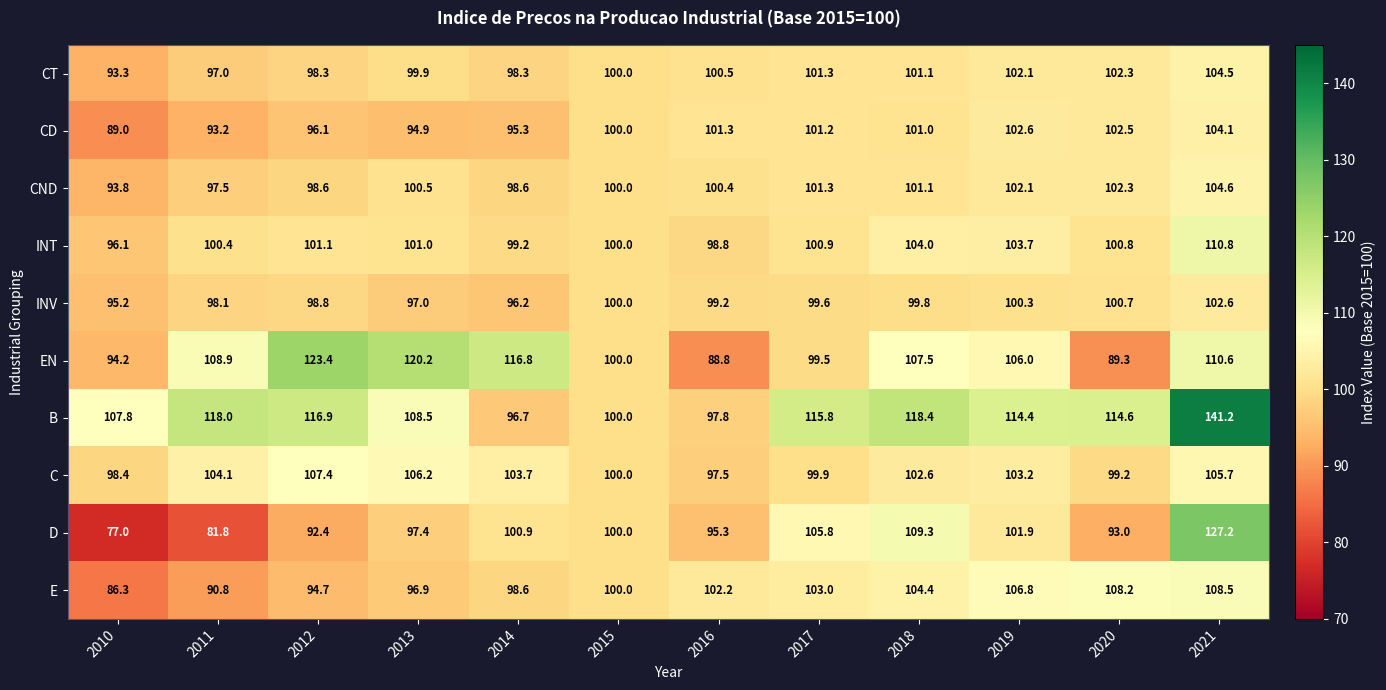

List the series in order of their peak value, lowest first.

INV, CD, CT, CND, C, E, INT, EN, D, B